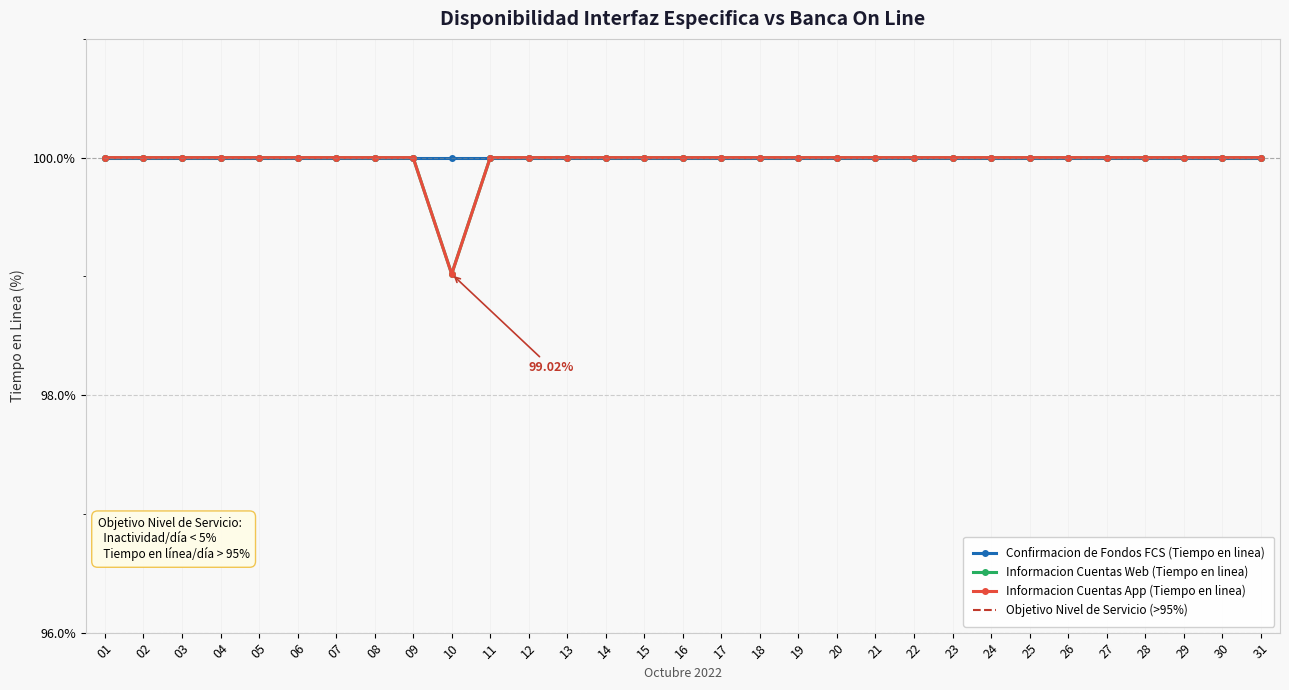

Count the Informacion Cuentas App (Tiempo en linea) values in the range 100 to 101.

30